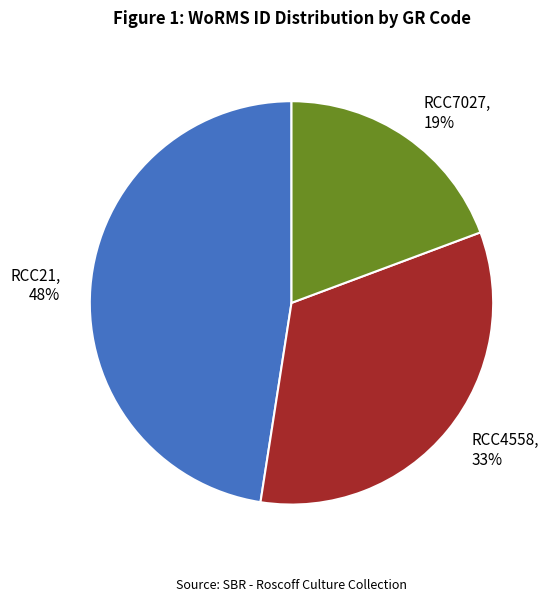

Which slice is the largest?

RCC21